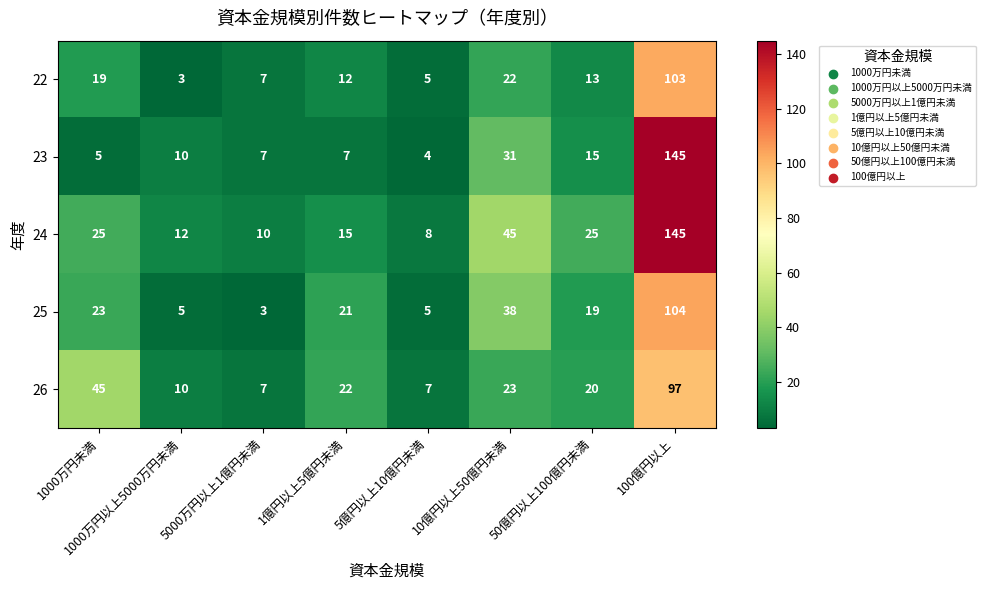

At which category is the sum across all series the highest?

100億円以上